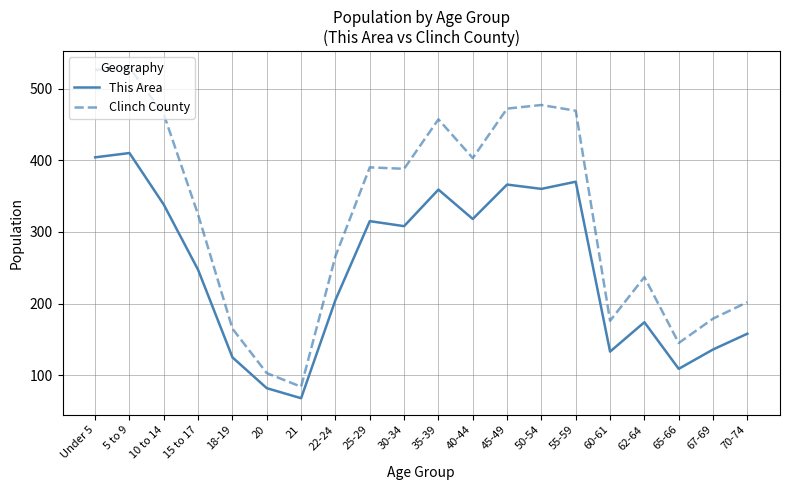

True or false: Clinch County and This Area intersect in this chart.

False